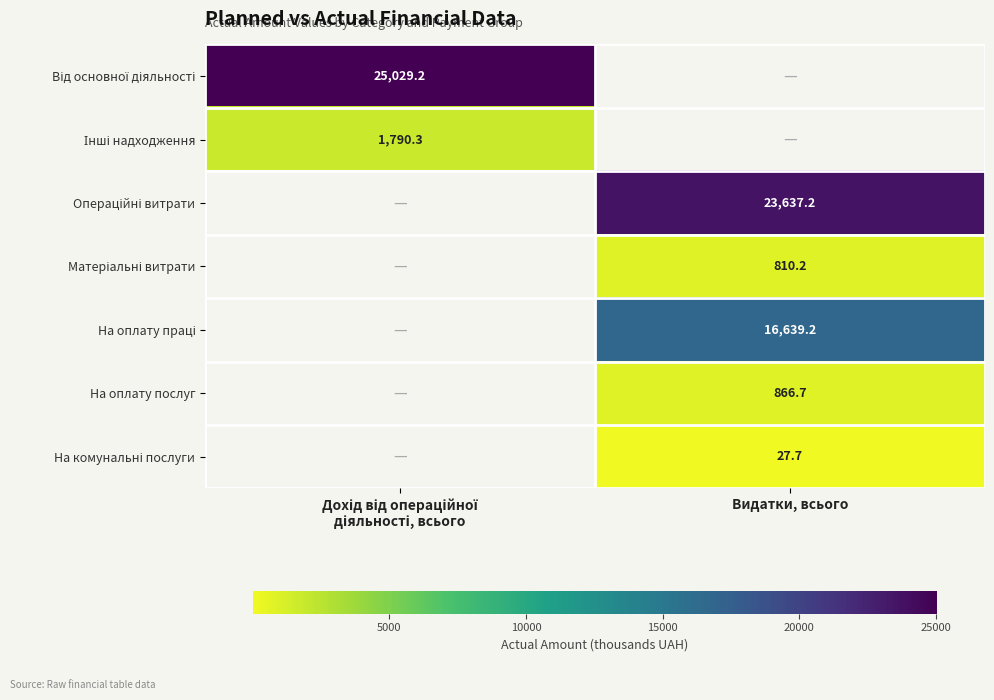

Which label corresponds to the smallest value in the chart?

Видатки, всього